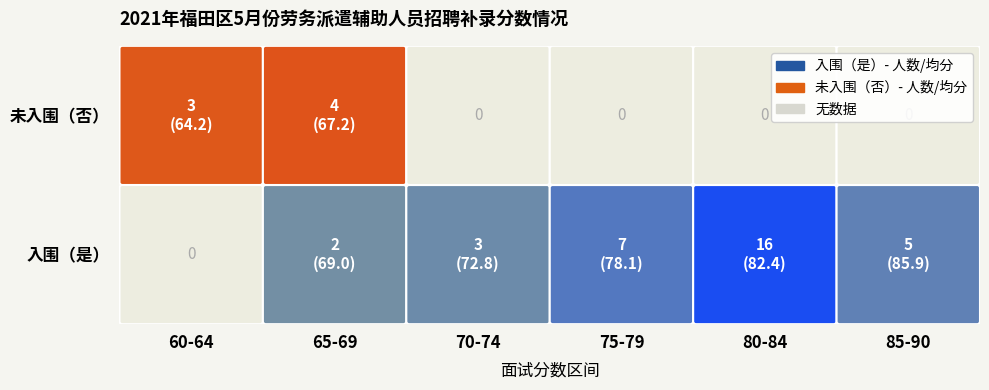

Is it true that 入围（是） equals 2 at 65-69?

True